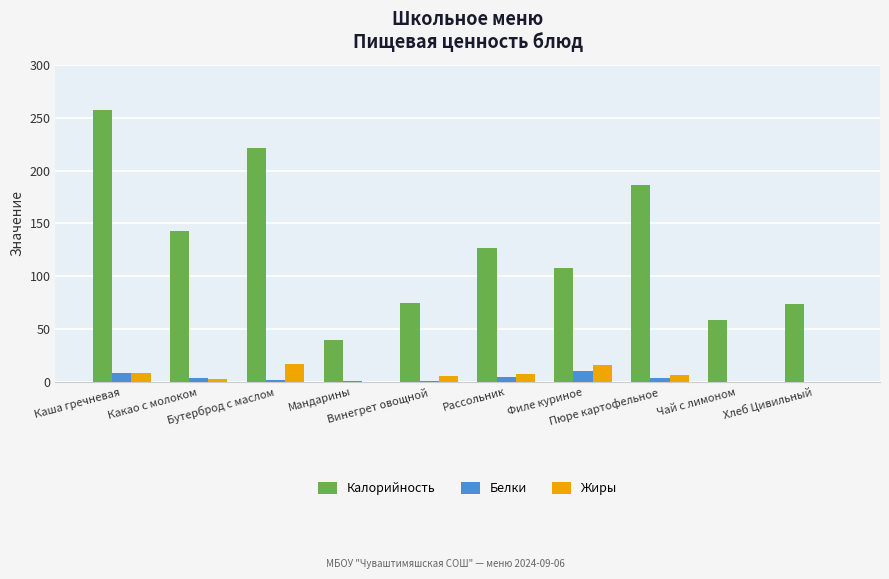

What is the highest value of the Белки series?

10.6